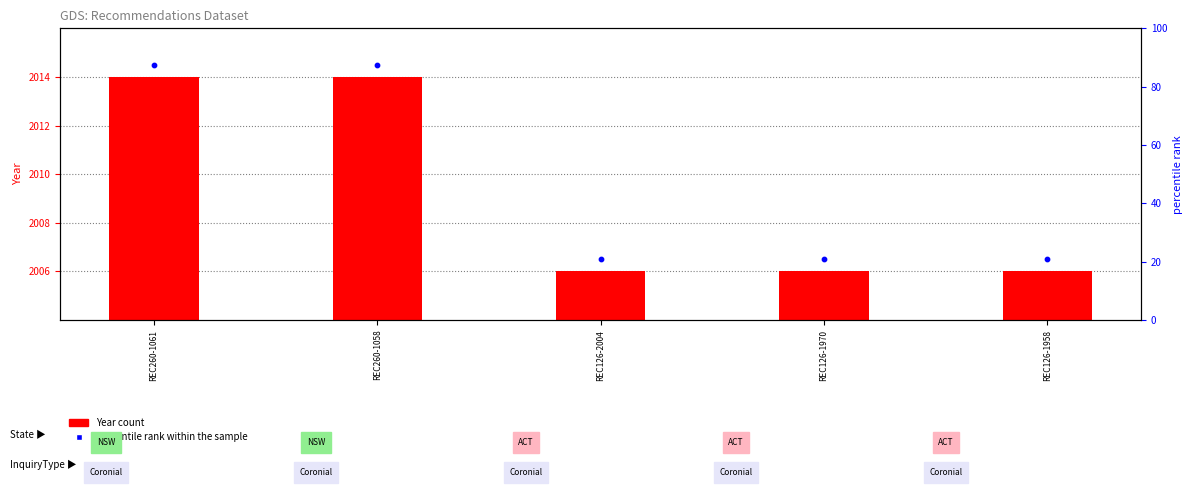

What is the total value across all series at REC260-1061?

4028.5